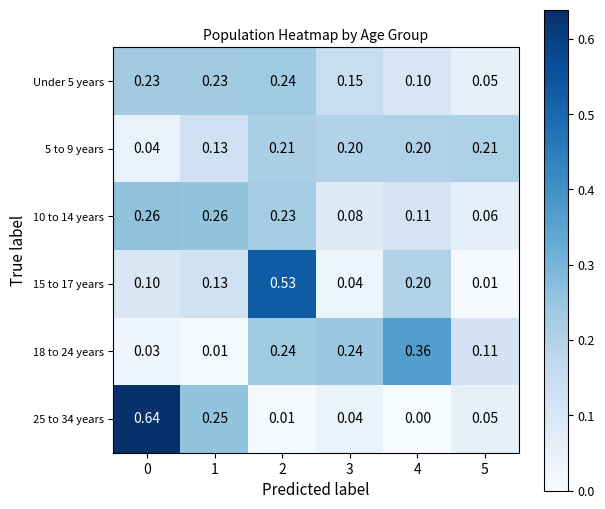

Is the value of 25 to 34 years at 2 greater than the value of Under 5 years at 3?

No